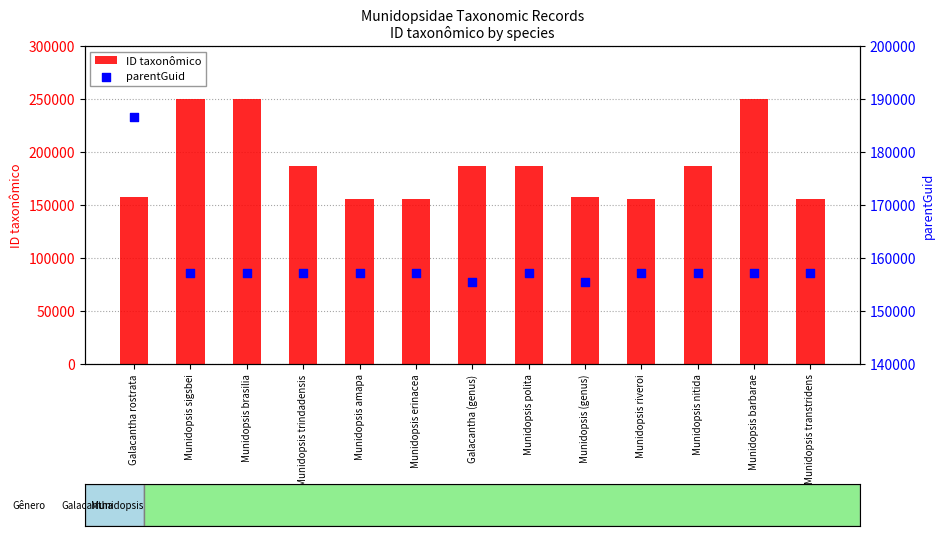

Which series has the widest spread of Y values?

ID taxonômico